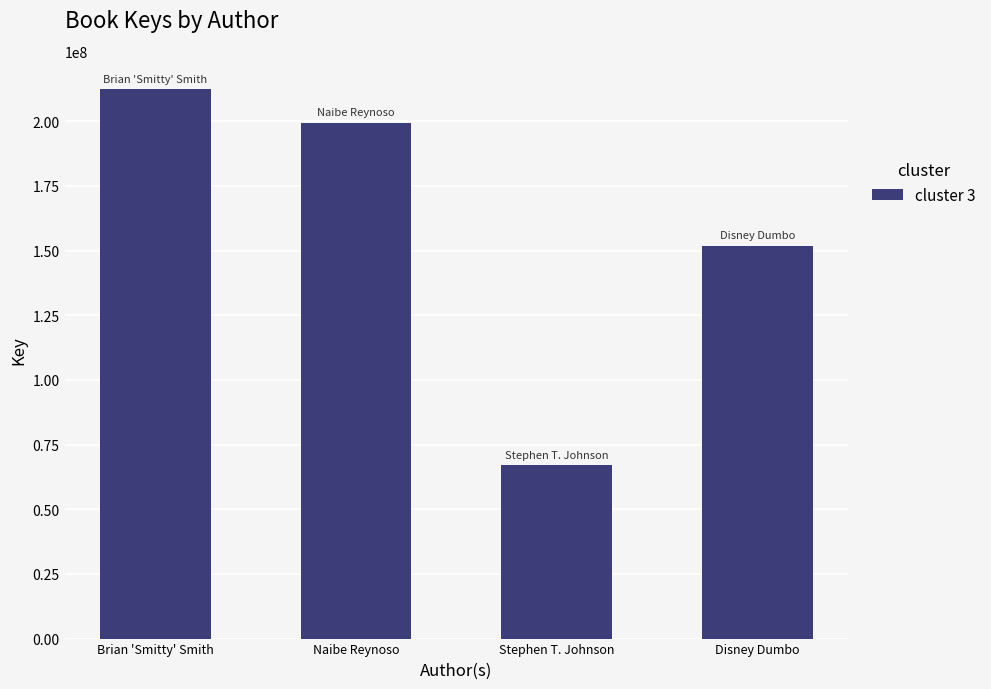

Reading left to right, extract all data points from this chart.

Brian 'Smitty' Smith=212463714	Naibe Reynoso=199365587	Stephen T. Johnson=67079908	Disney Dumbo=151818062